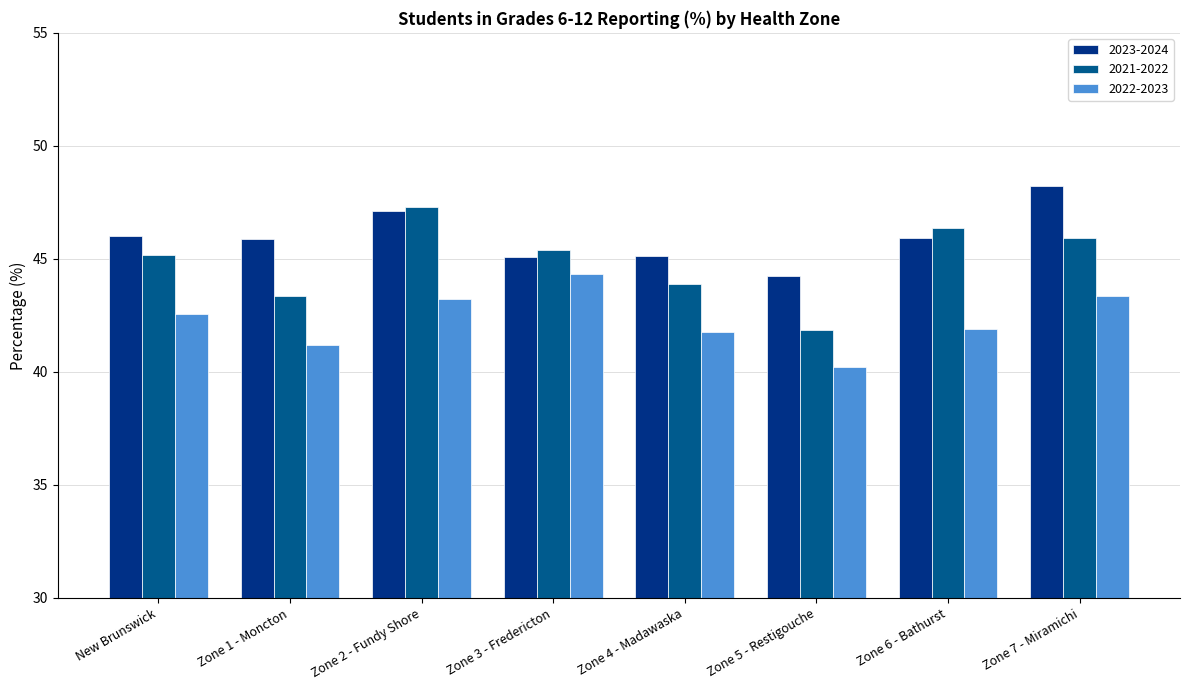

Count the number of data series in this chart.

3